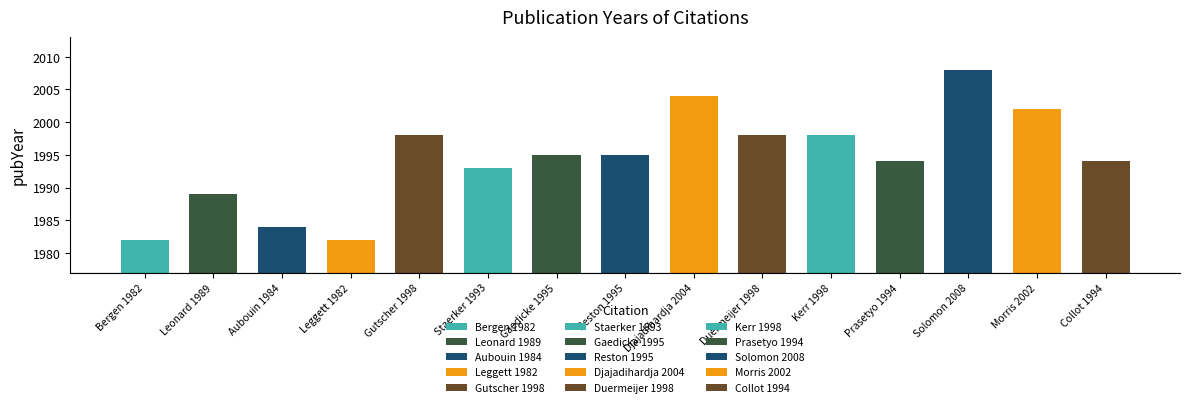

Which has a higher value, Aubouin 1984 or Reston 1995?

Reston 1995